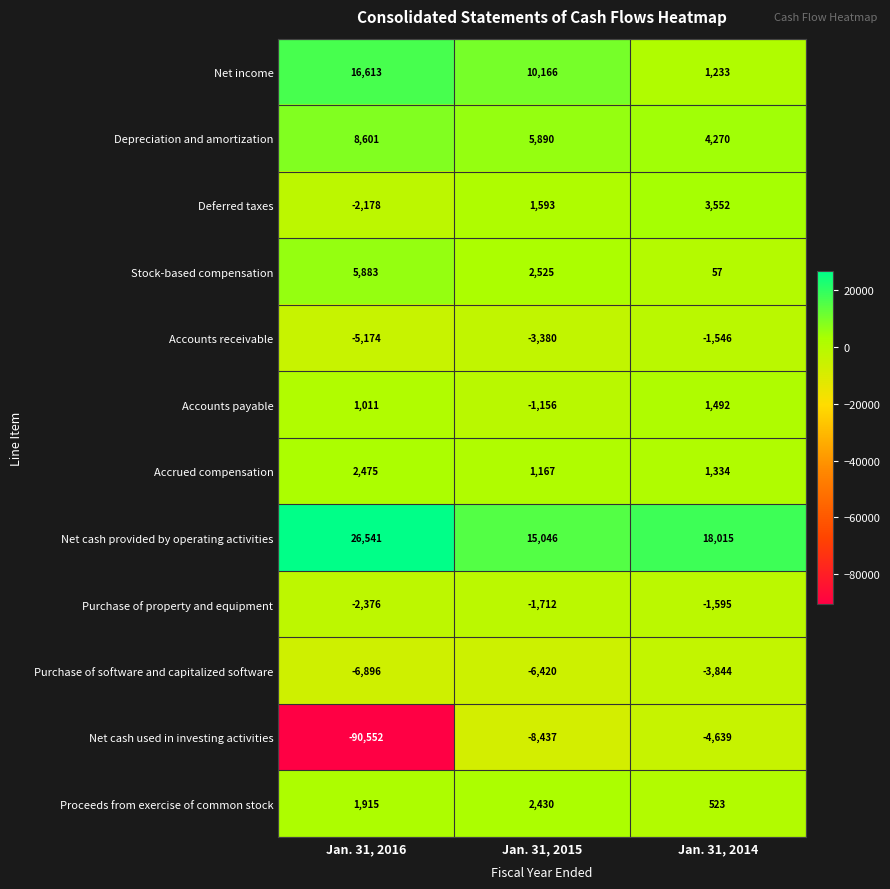

True or false: Net cash used in investing activities has a value of -90552 at Jan. 31, 2016.

True